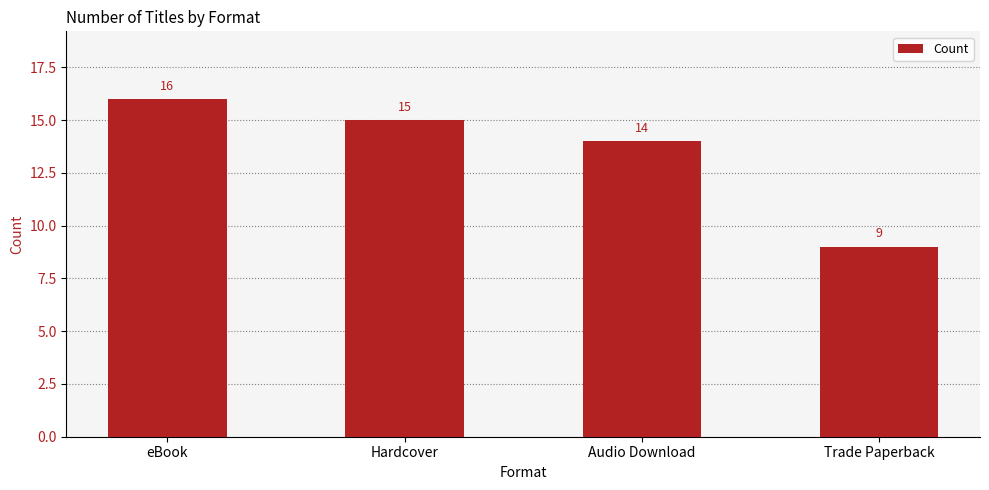

Where is the data nearest to the value 12?

Audio Download